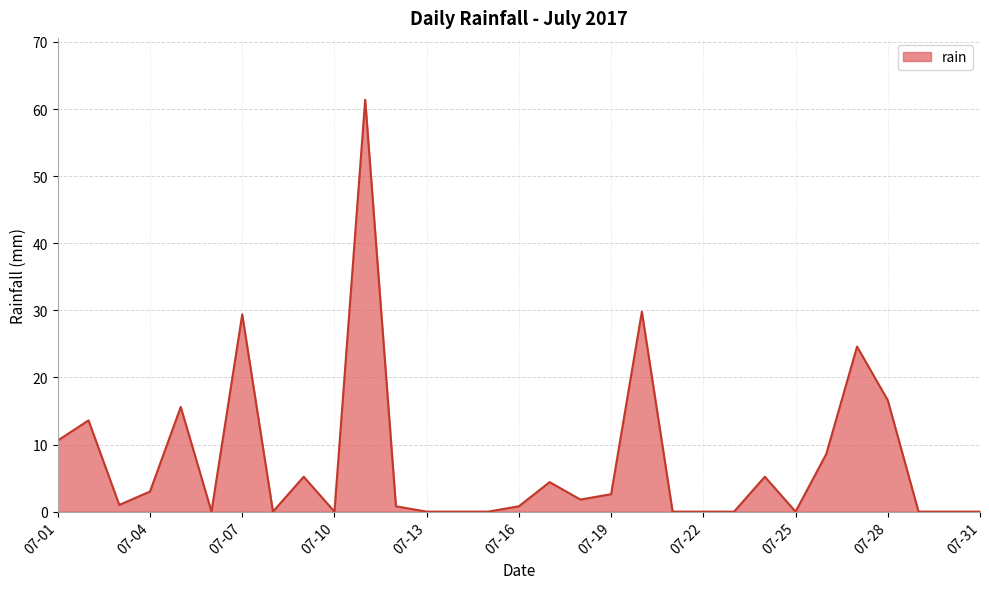

What is the greatest value displayed?

61.4